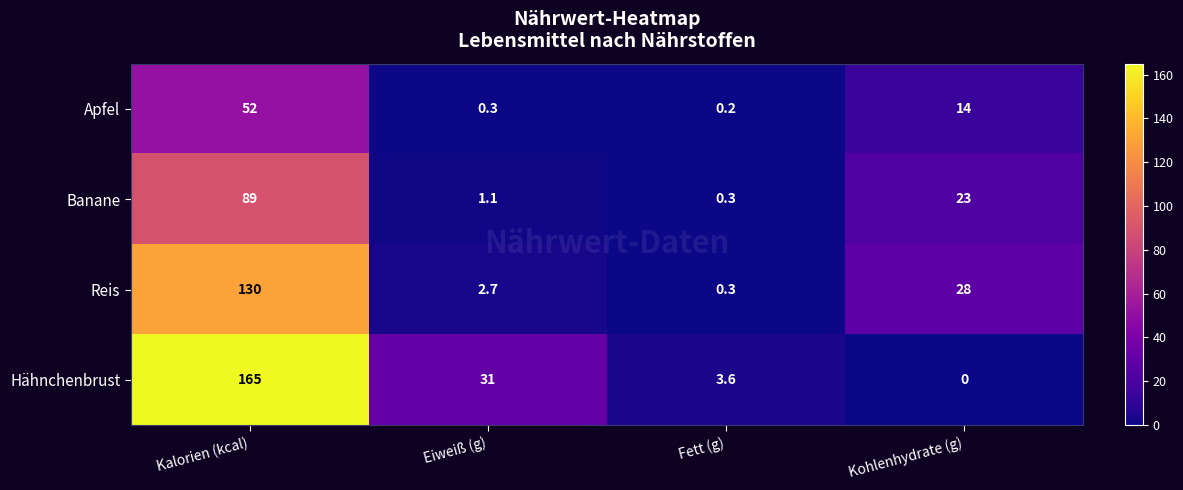

Reading right to left, list all the values displayed in this chart.

Apfel: 14.0	0.2	0.3	52.0
Banane: 23.0	0.3	1.1	89.0
Reis: 28.0	0.3	2.7	130.0
Hähnchenbrust: 0.0	3.6	31.0	165.0